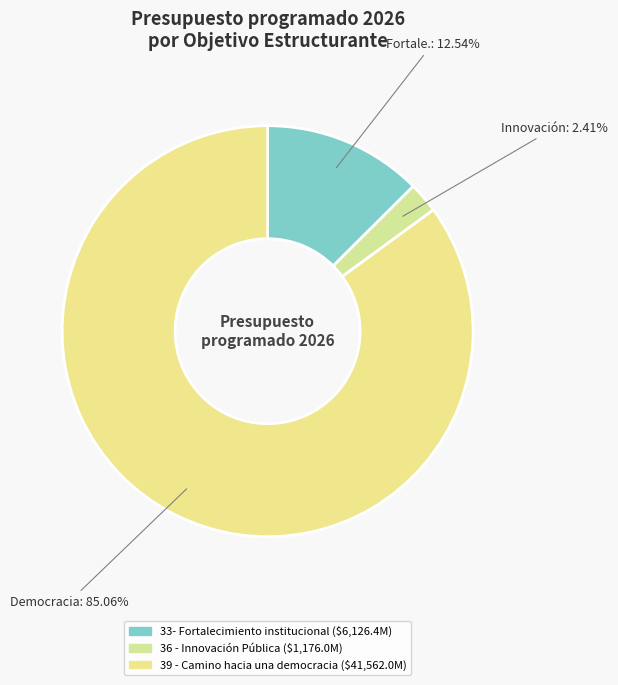

True or false: 33- Fortalecimiento institucional accounts for 27% of the total.

False